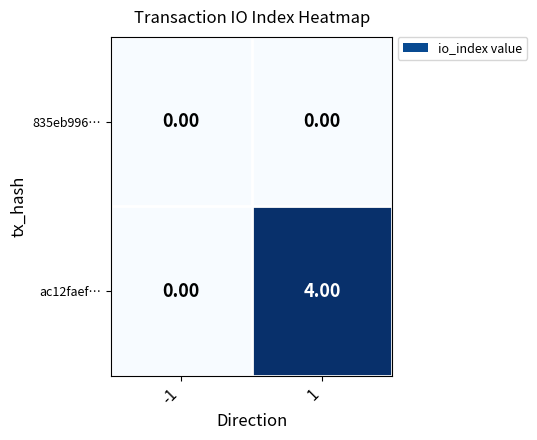

Which series changed the most between -1 and 1?

ac12faef…